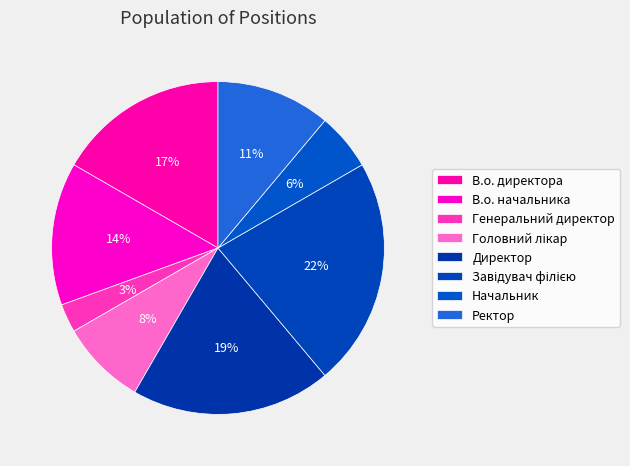

Which slice is the smallest?

Генеральний директор